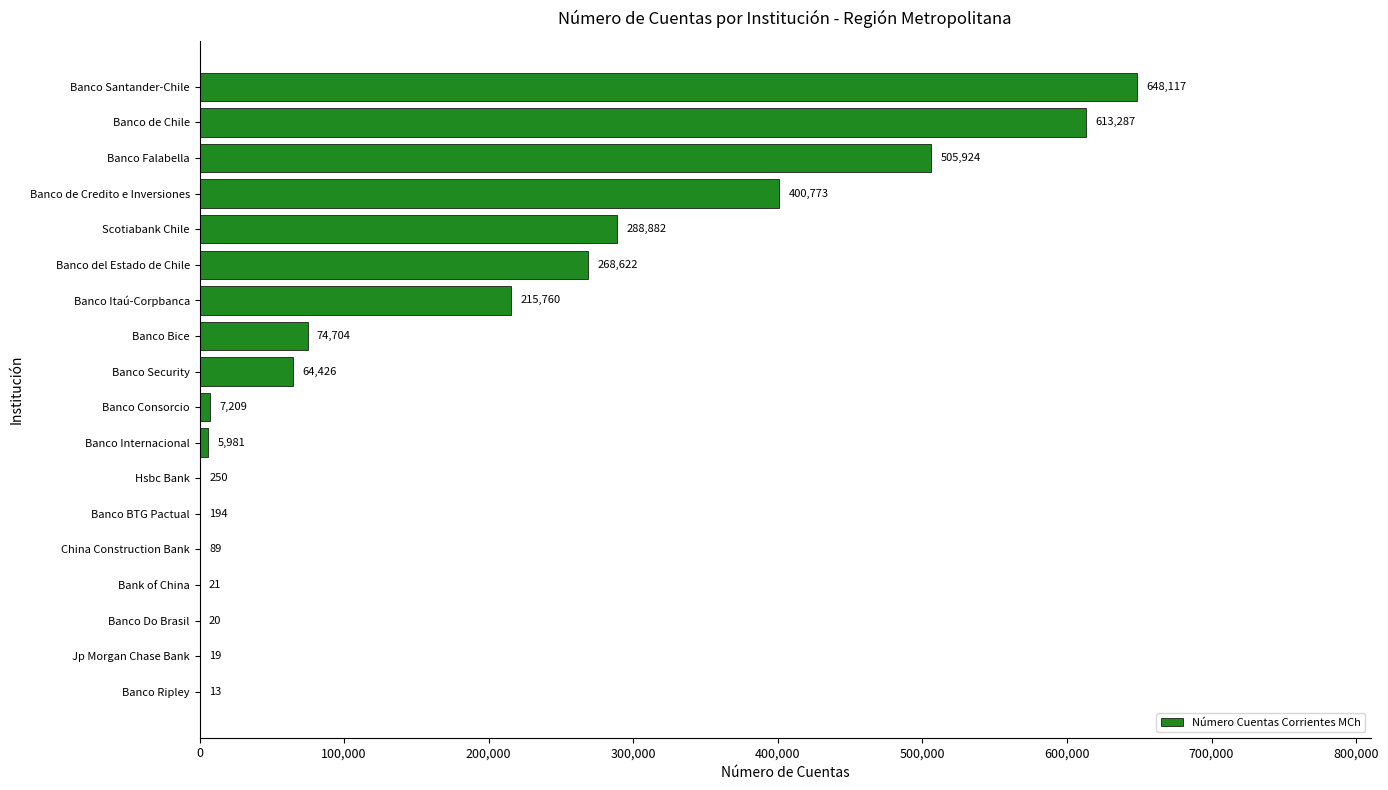

At which category does the chart reach its peak across all series?

Banco Santander-Chile